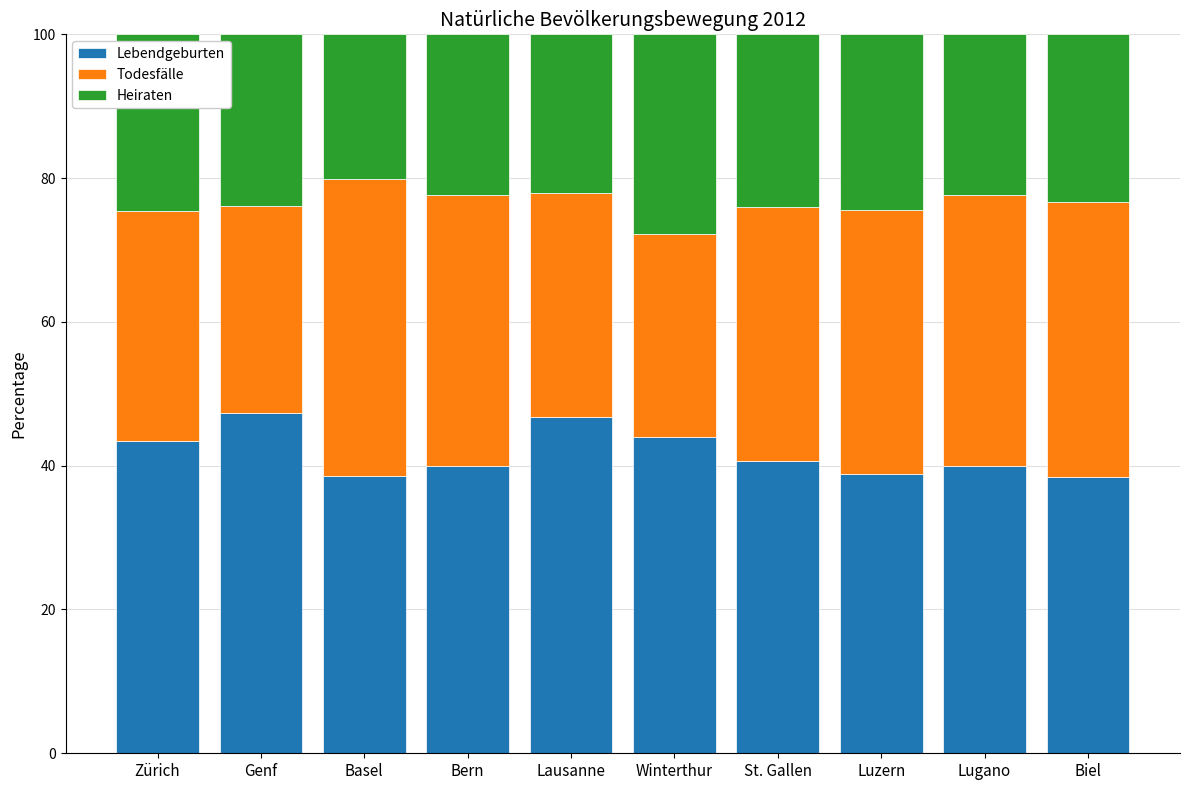

The Lebendgeburten series shows 15.7 at Basel. True or false?

False